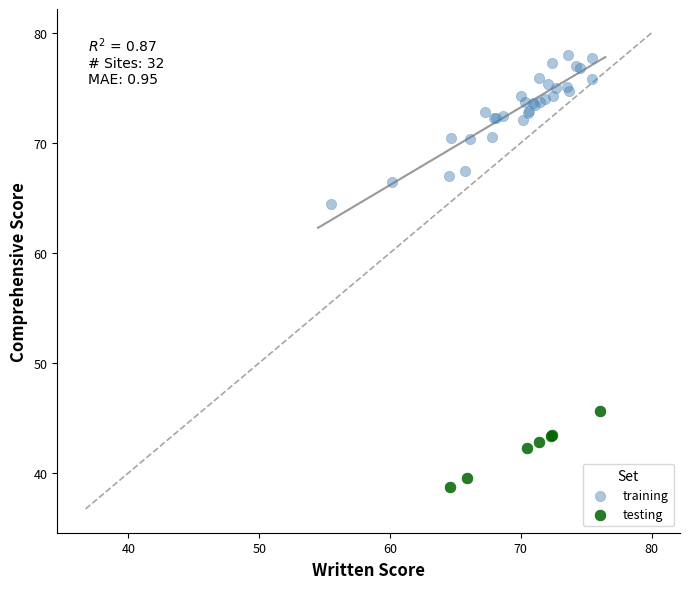

Which series reaches the maximum Y coordinate?

training